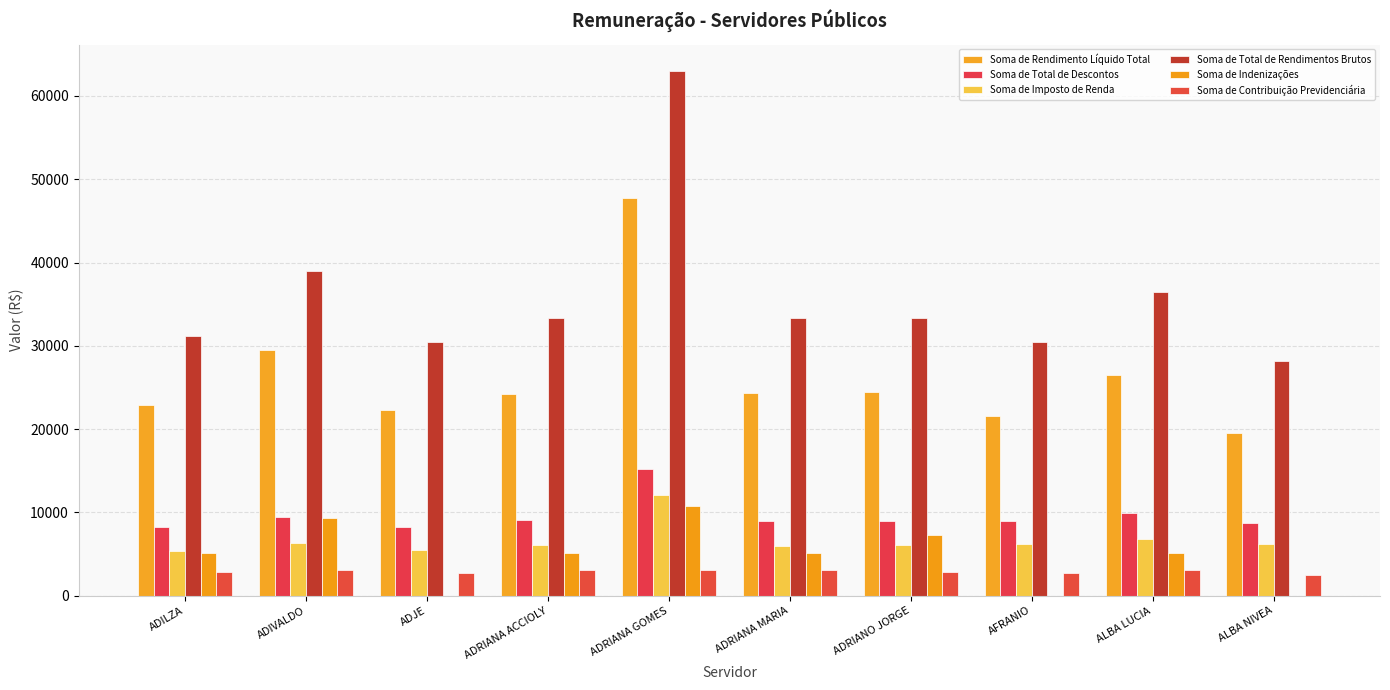

Count the number of data series in this chart.

6